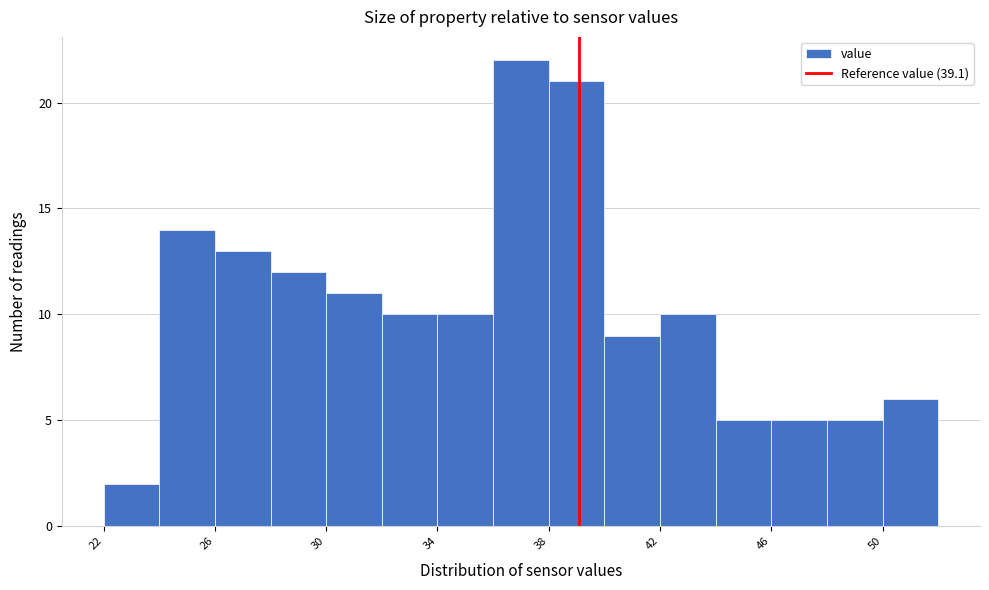

What is the height of the bar covering 44 to 46 on the x-axis? The values are not printed on the chart, so give them approximately, as read against the axis.

5